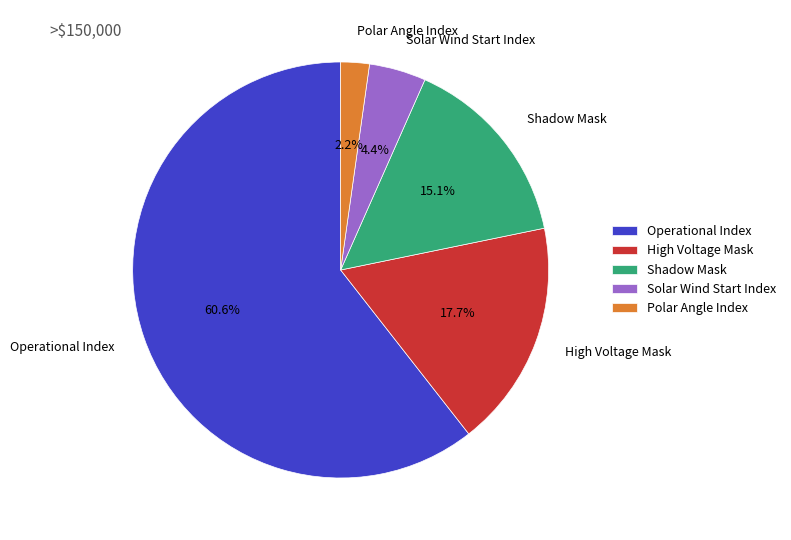

To the nearest percent, what is the difference between the largest and smallest slice percentages?

58%